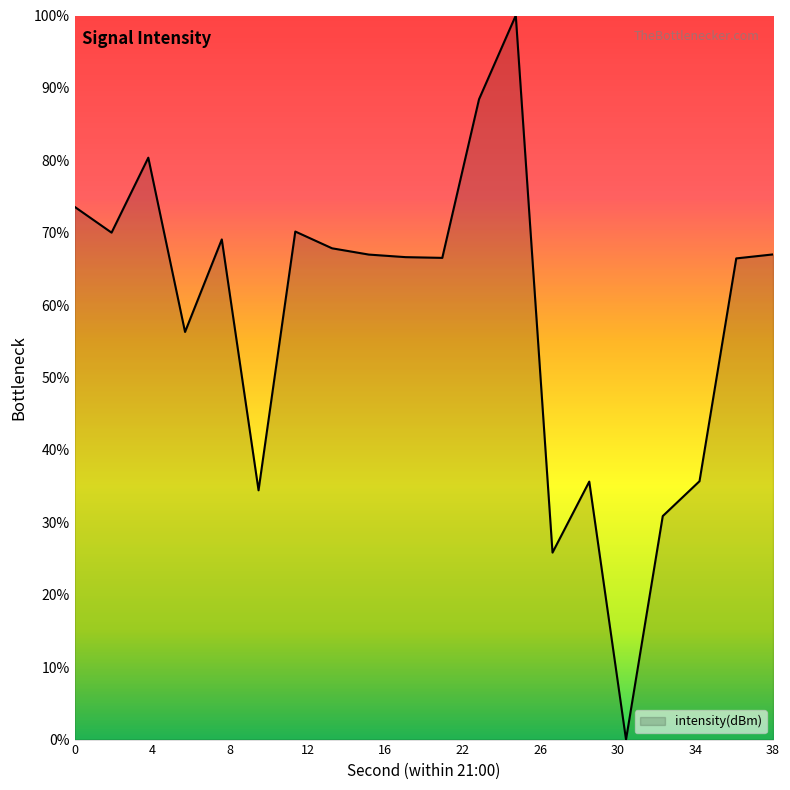

Does the chart have visible grid lines?

No